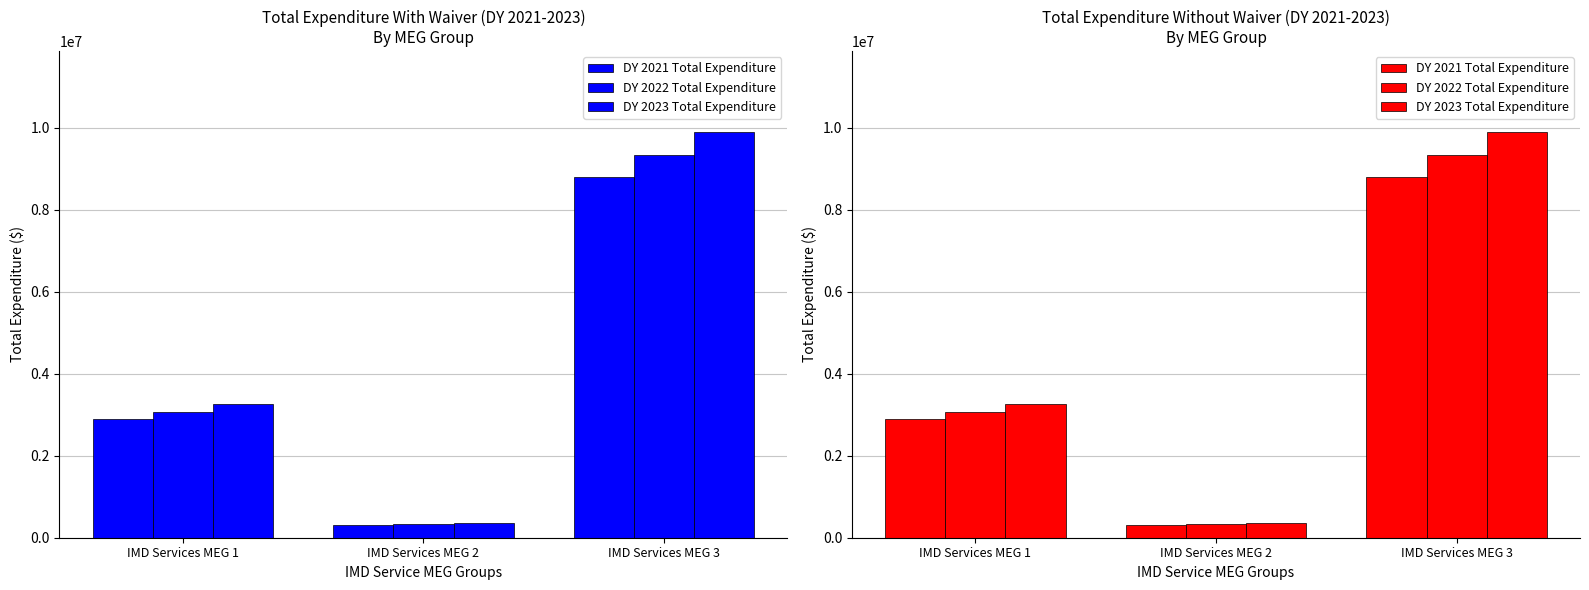

At which label does DY 2021 Total Expenditure reach its peak?

IMD Services MEG 3